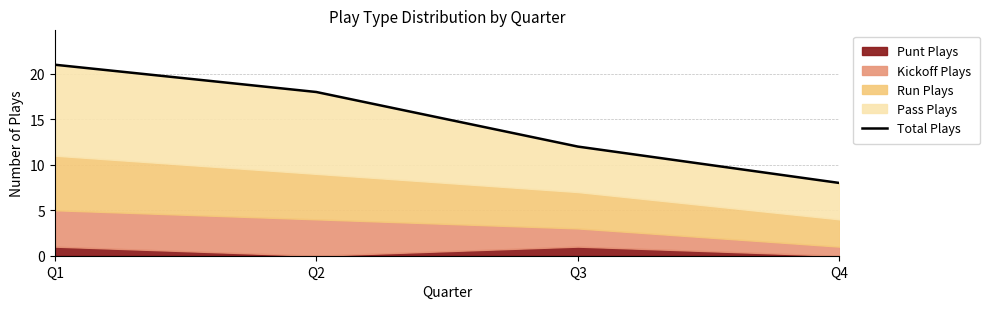

The chart shows a value of 21 at Q1. True or false?

True